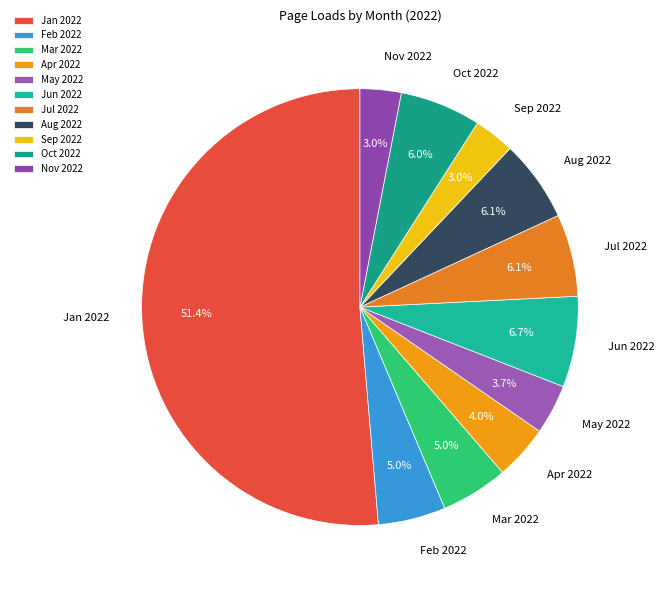

What percentage is the Aug 2022 slice, to the nearest percent?

6%